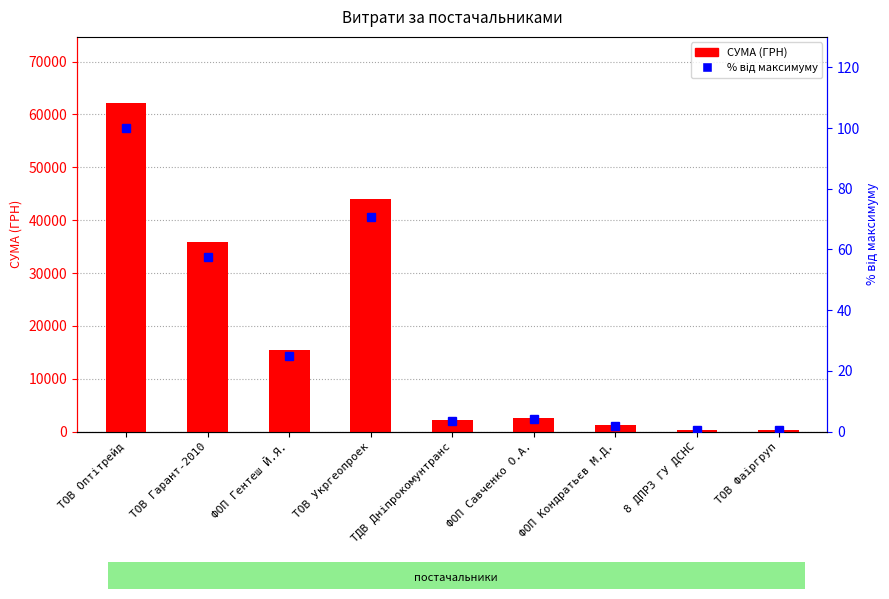

What is the label of the 7th bar from the left?

ФОП Кондратьєв М.Д.